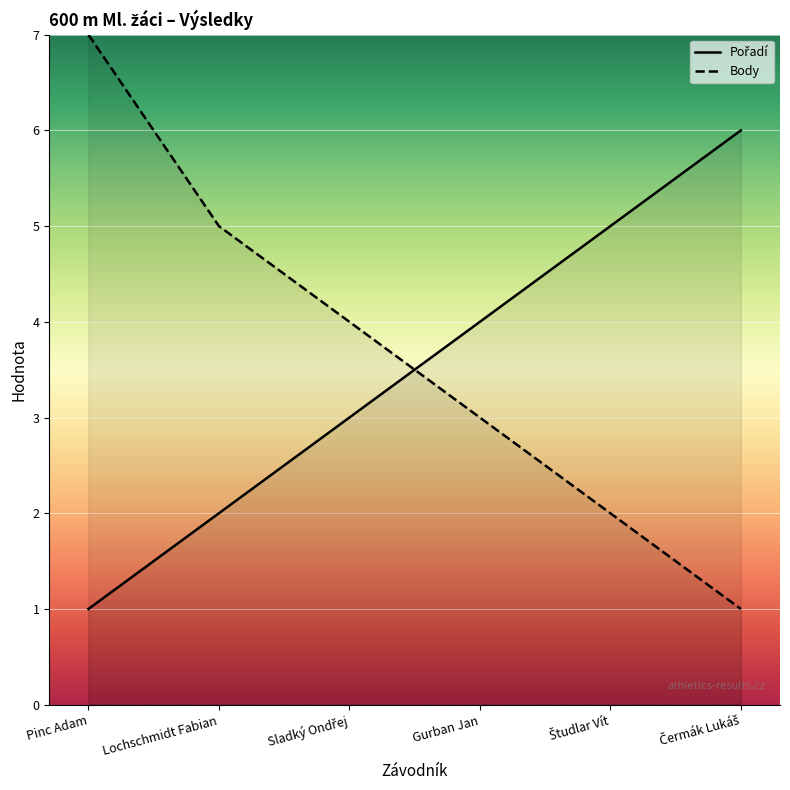

What is the value of the Body point at the 5th from the left?

2